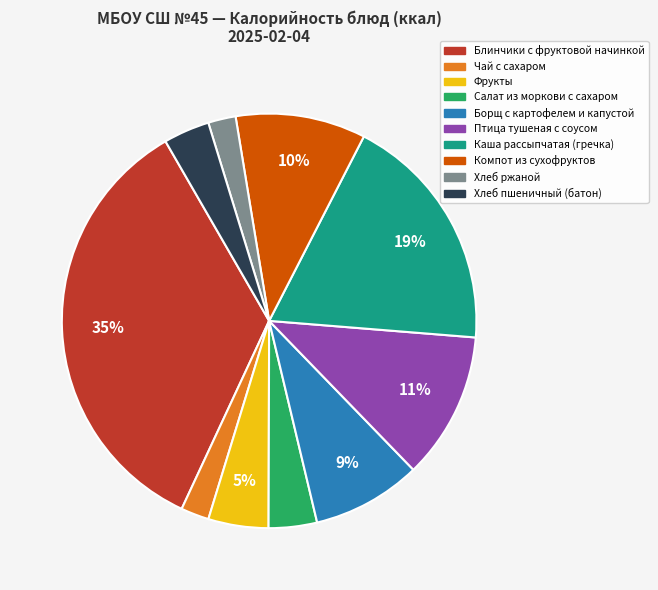

To the nearest percent, what percentage of the pie is Борщ с картофелем и капустой?

9%